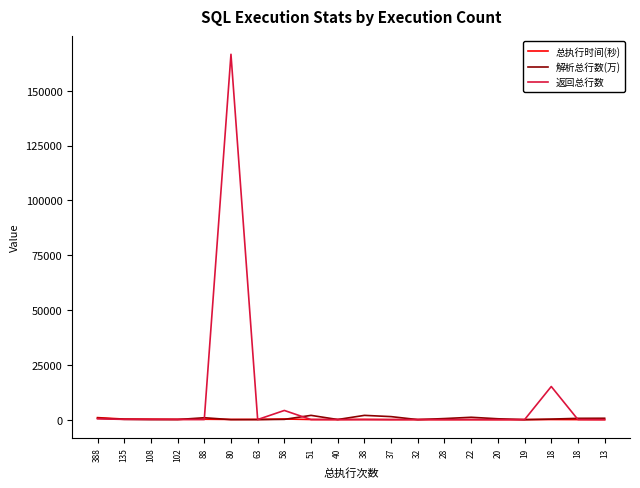

What are all the series names shown in the legend?

总执行时间(秒), 解析总行数(万), 返回总行数